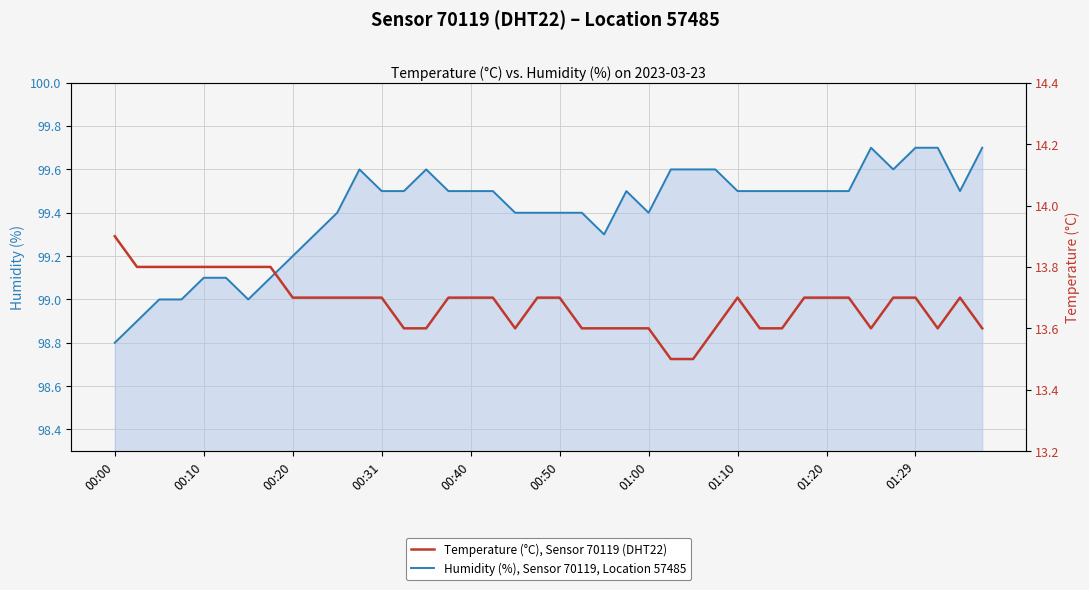

The Humidity (%), Sensor 70119, Location 57485 series shows 24.4 at 00:20. True or false?

False